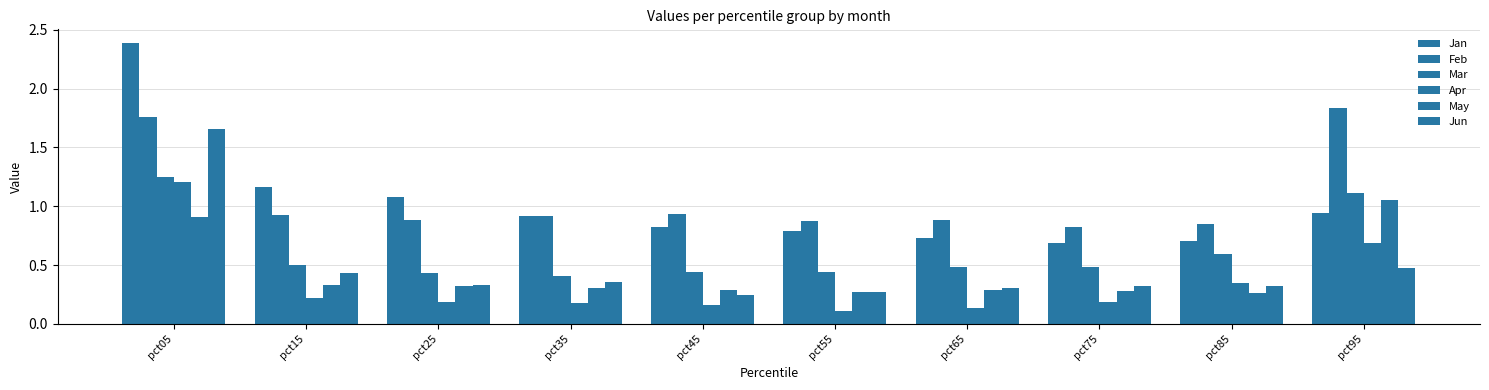

Does the chart contain any negative values?

No